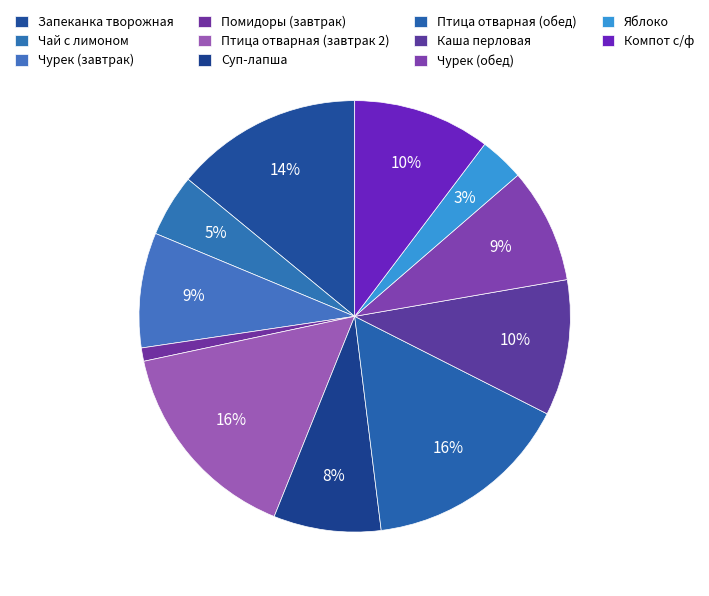

Count the number of slices in the pie.

11